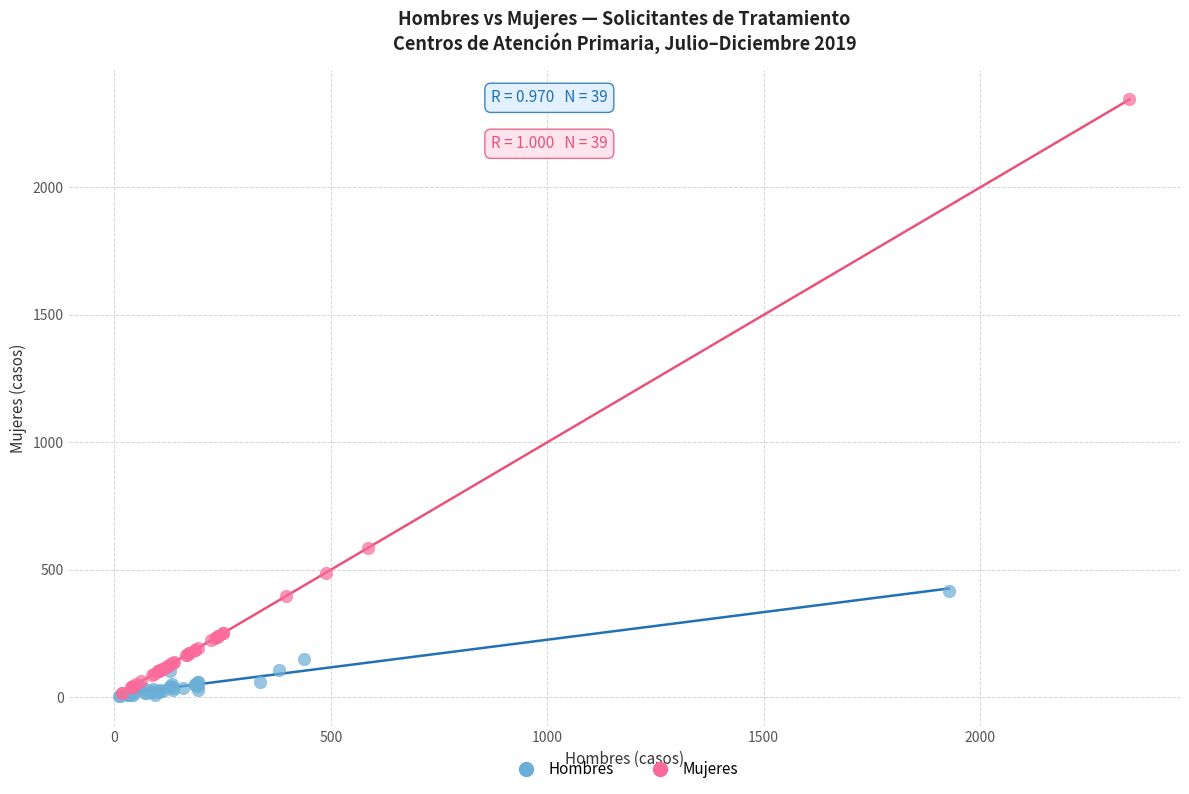

Which series reaches the maximum Y coordinate?

Mujeres